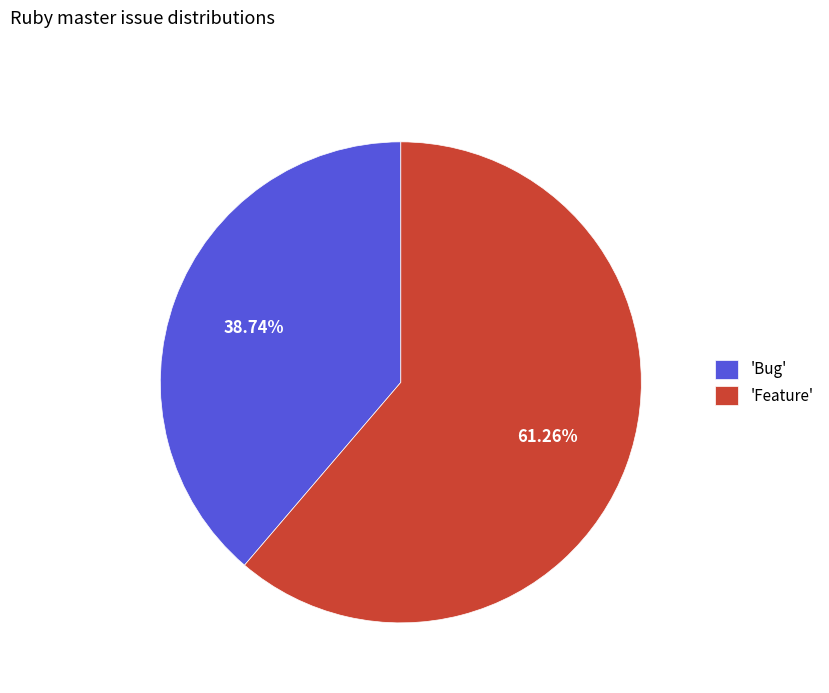

How many segments does this pie chart have?

2